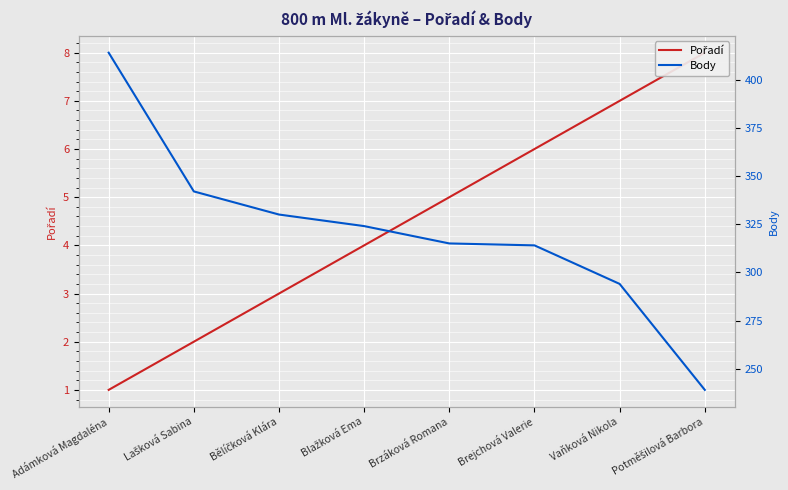

What is the difference between the Body values at Blažková Ema and Brzáková Romana?

9